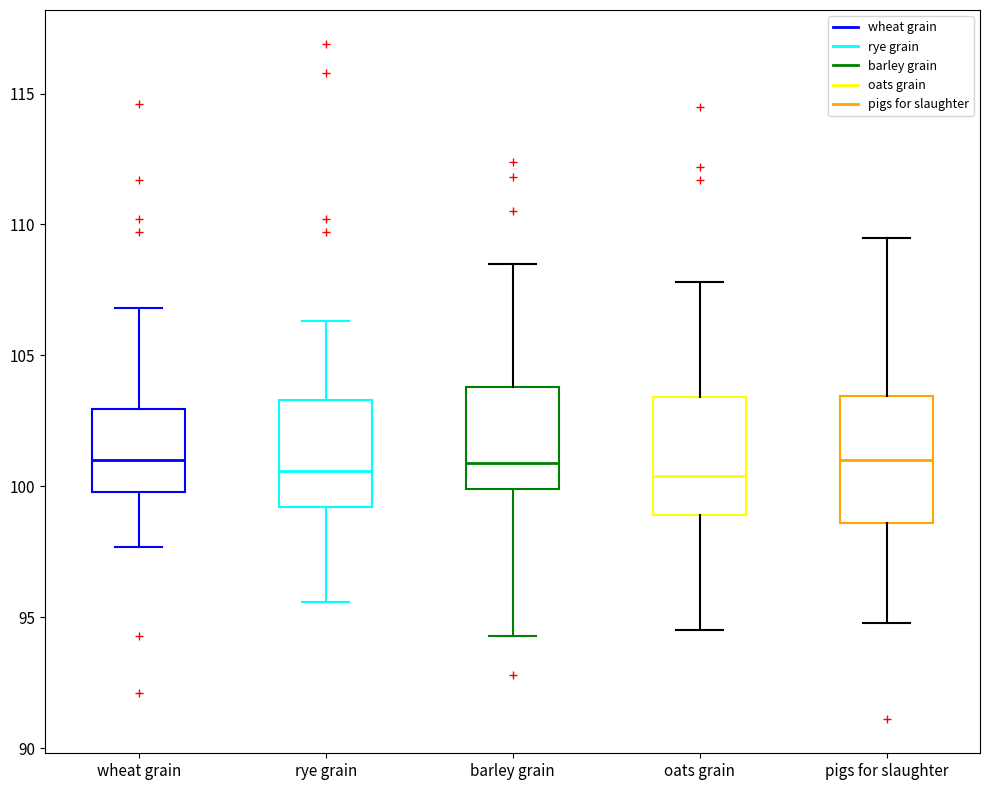

Reading left to right, transcribe this box plot: for each box, give where its median line is, the range the box spans, and where its two whiskers end, as read against the y-axis. The values are not printed on the chart, so give them approximately, as read against the axis.

wheat grain: median 101.0, box 100.0 to 103.0, whiskers 97.5 to 107.0
rye grain: median 100.5, box 99.0 to 103.5, whiskers 95.5 to 106.5
barley grain: median 101.0, box 100.0 to 104.0, whiskers 94.5 to 108.5
oats grain: median 100.5, box 99.0 to 103.5, whiskers 94.5 to 108.0
pigs for slaughter: median 101.0, box 98.5 to 103.5, whiskers 95.0 to 109.5